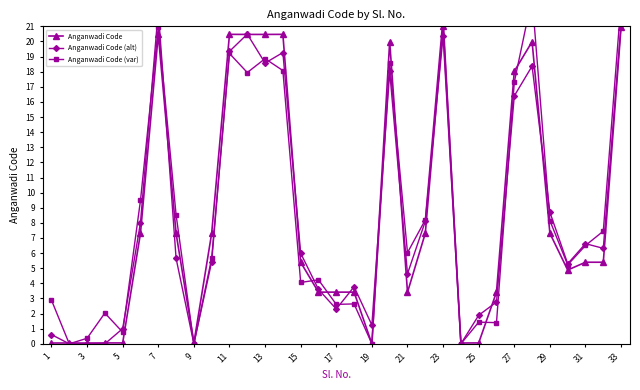

True or false: Anganwadi Code has more than 0 points higher than both neighbors.

True